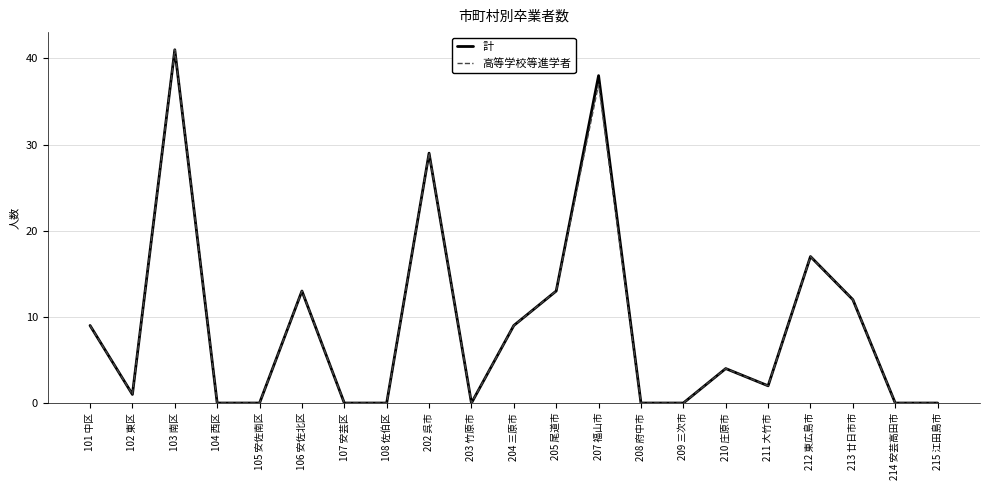

What position from the left is 103 南区?

3